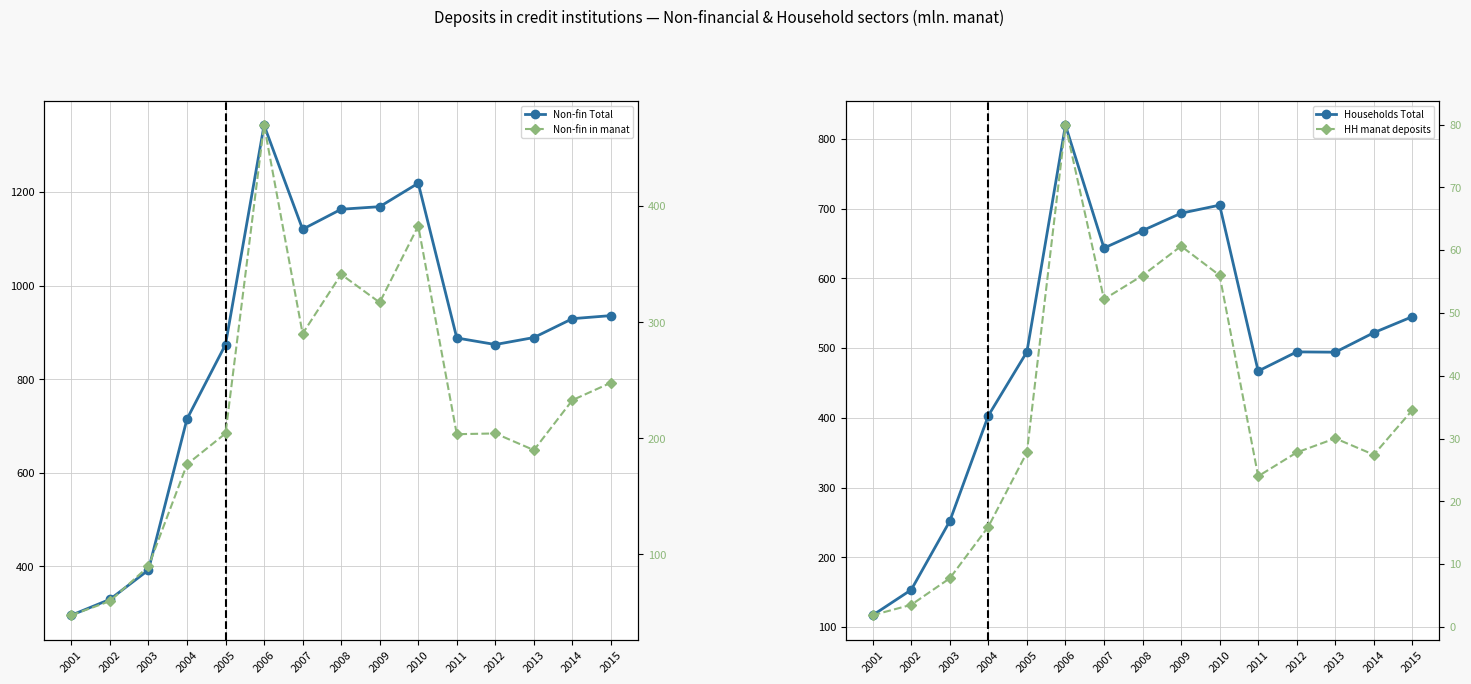

Rank the series by their average value, from highest to lowest.

Non-fin Total, Households Total, Non-fin in manat, HH manat deposits